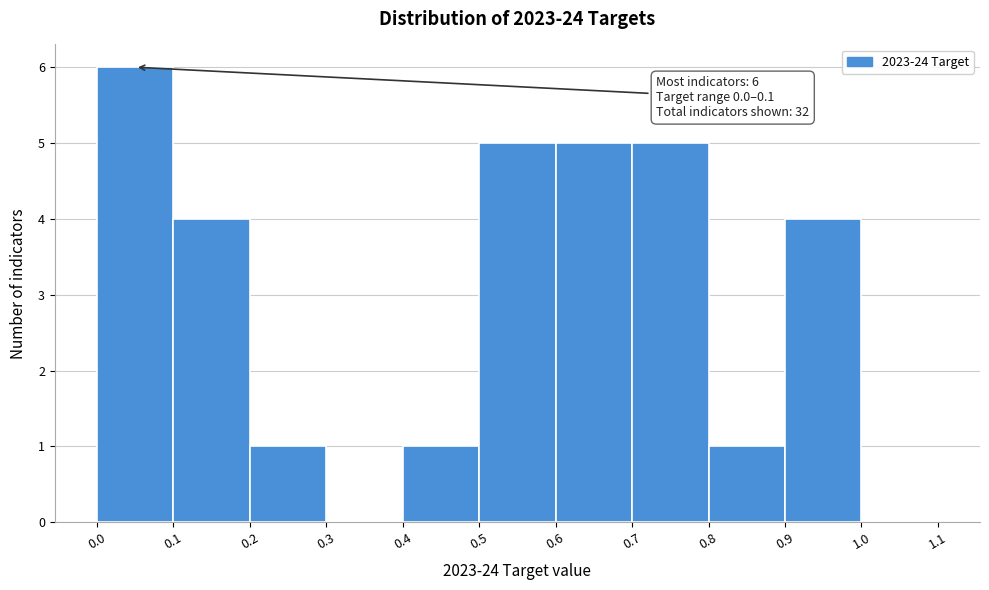

Over which range of the x-axis is the bar tallest?

0.0 to 0.1